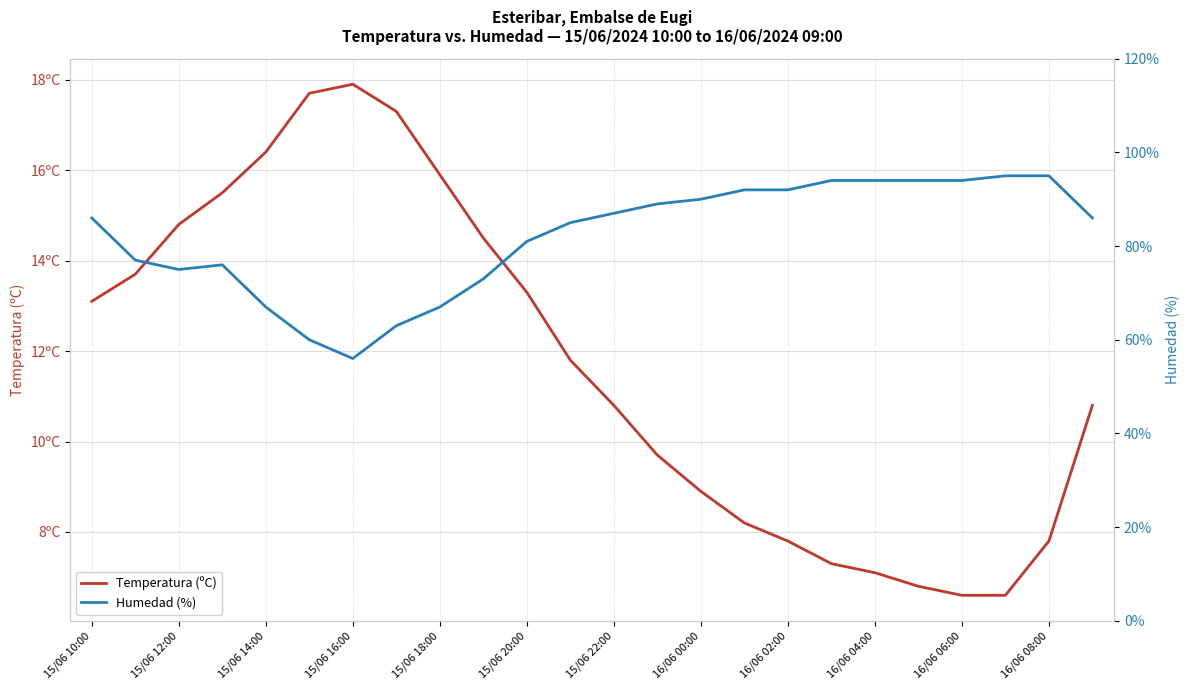

What is the spread (max minus min) of values at 21?

88.4